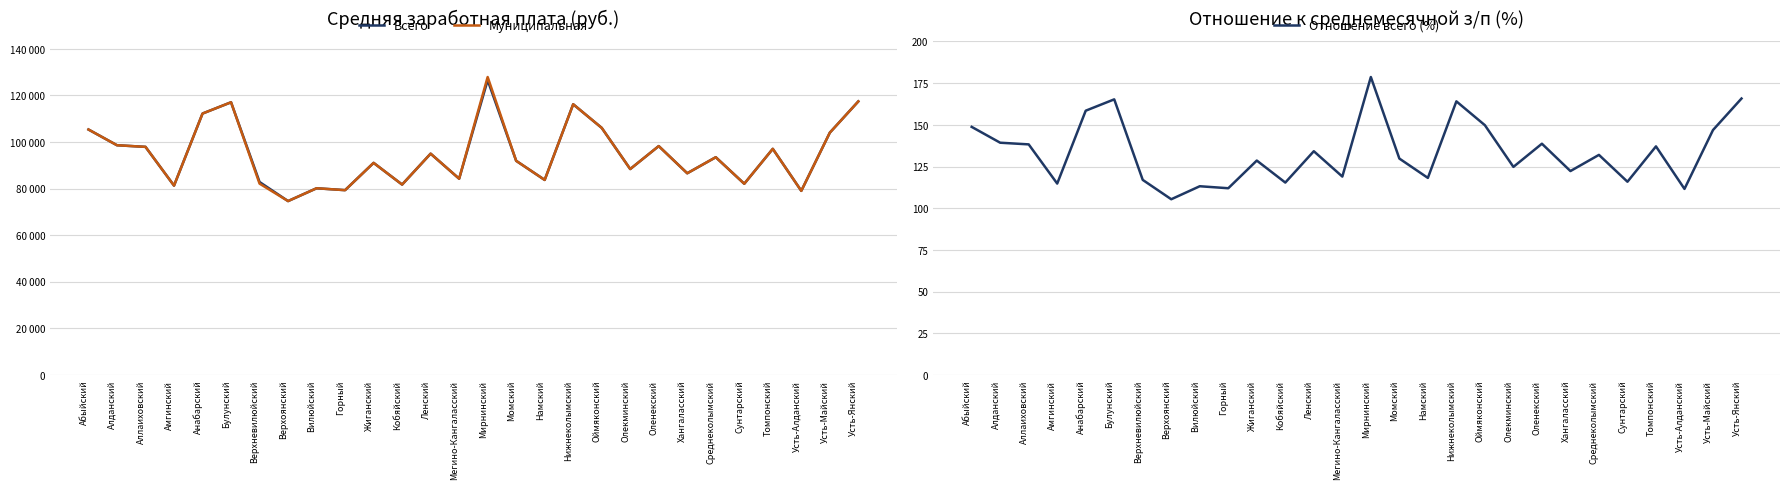

What is the value of the Муниципальная point at the 7th from the left?

82146.0